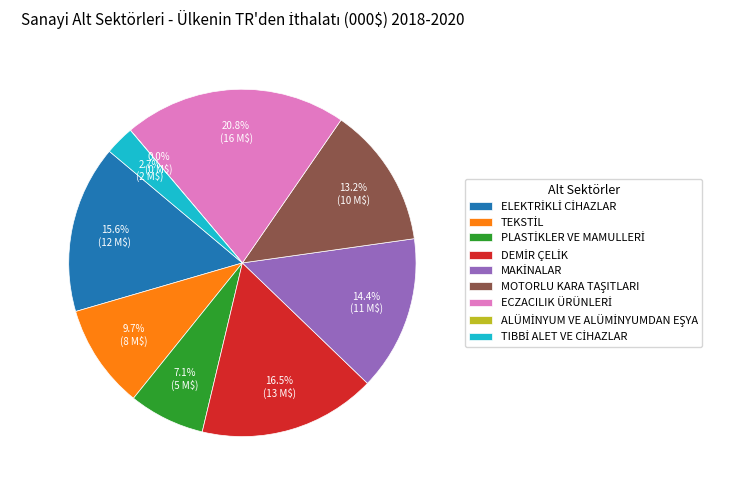

Is there any slice that represents more than half of the pie?

No